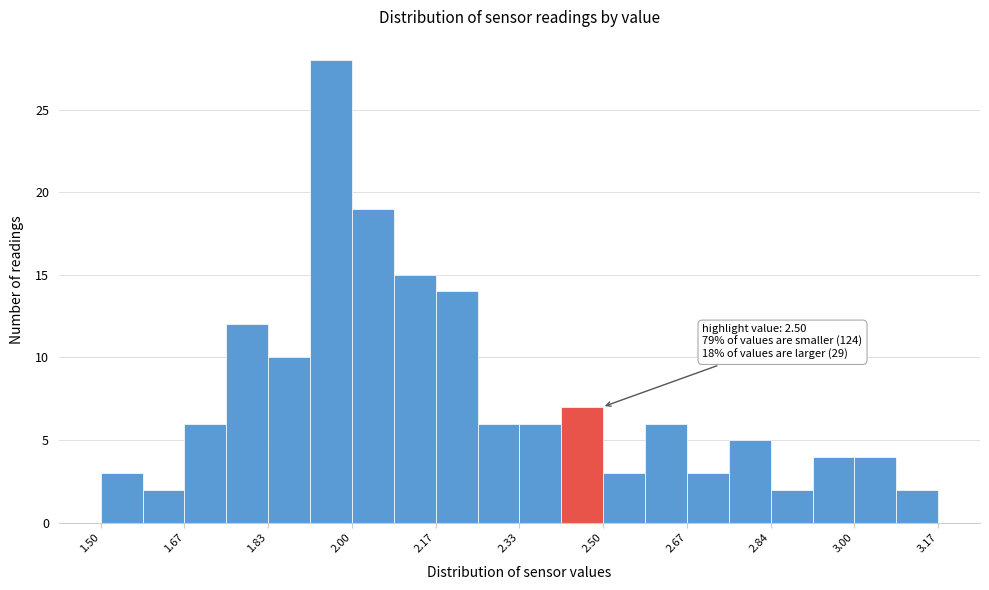

Which range on the x-axis has the tallest bar?

1.92 to 2.00